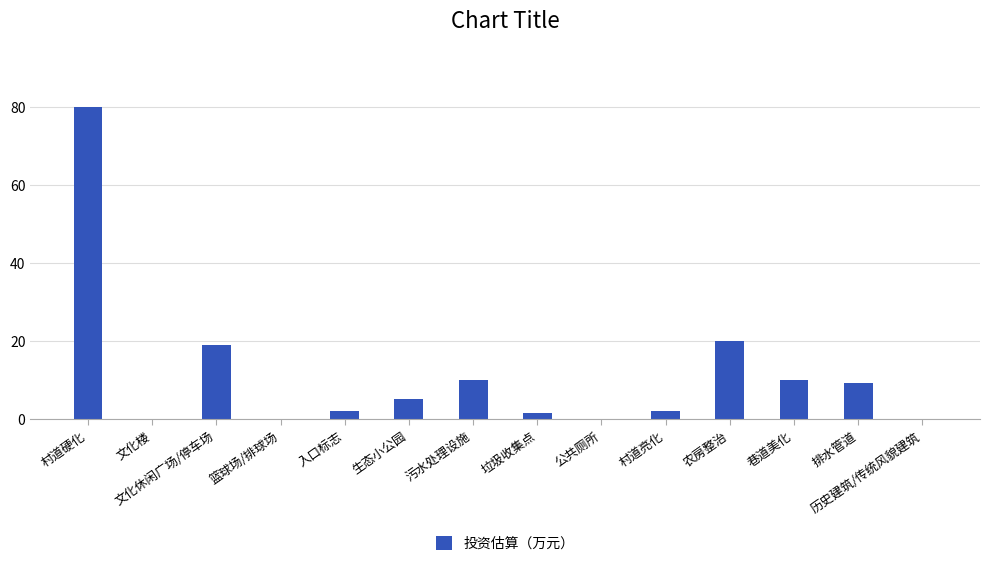

What is the sum of the values at 文化楼 and 文化休闲广场/停车场?

19.0